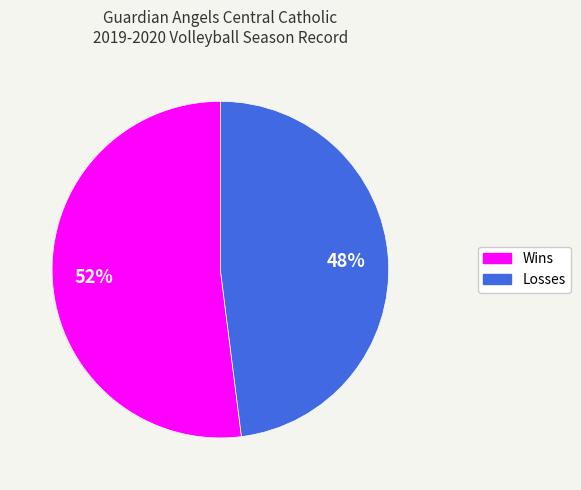

Between Losses and Wins, which is larger?

Wins